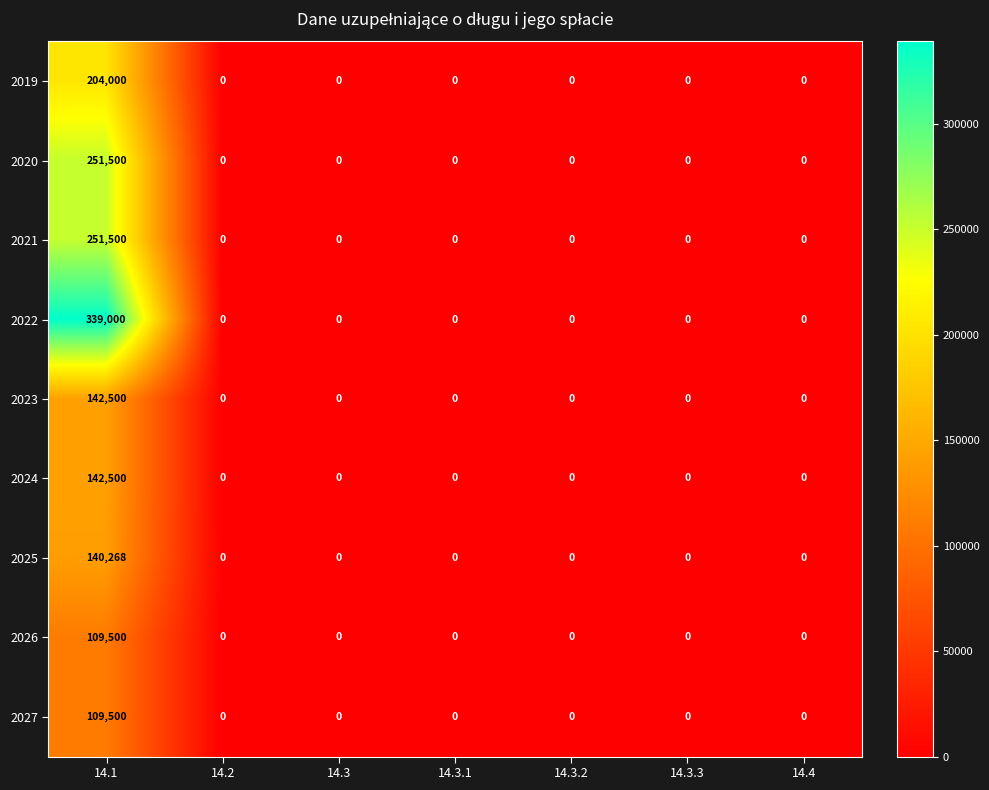

Which series has the largest range (max minus min)?

2022